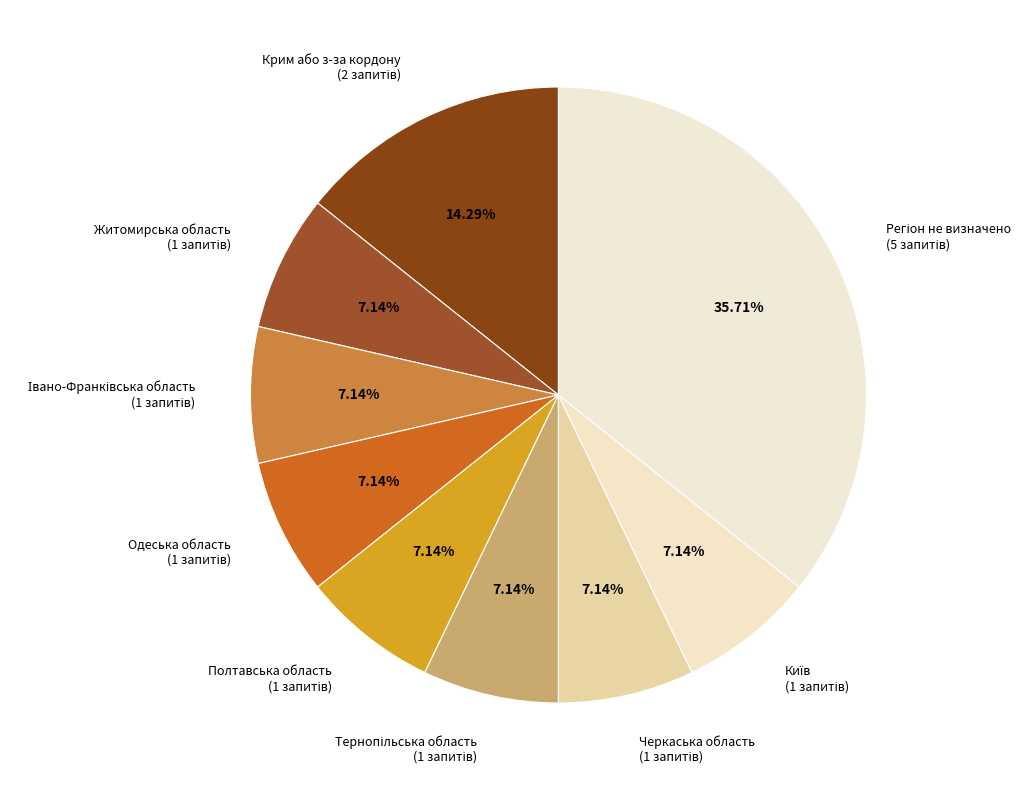

Is there any slice that represents more than half of the pie?

No